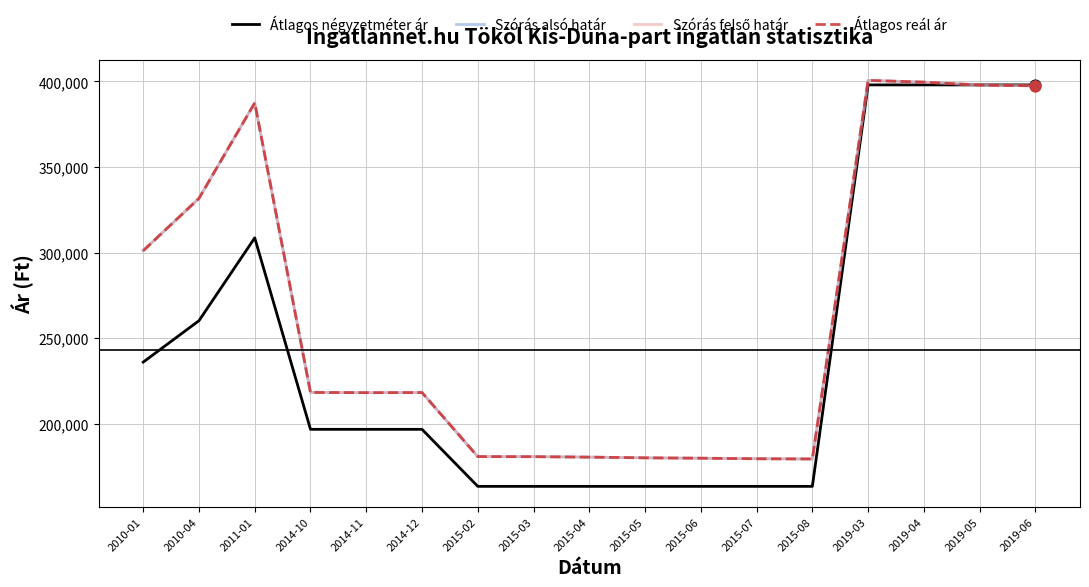

What is the total value across all series at 2010-04?

1255216